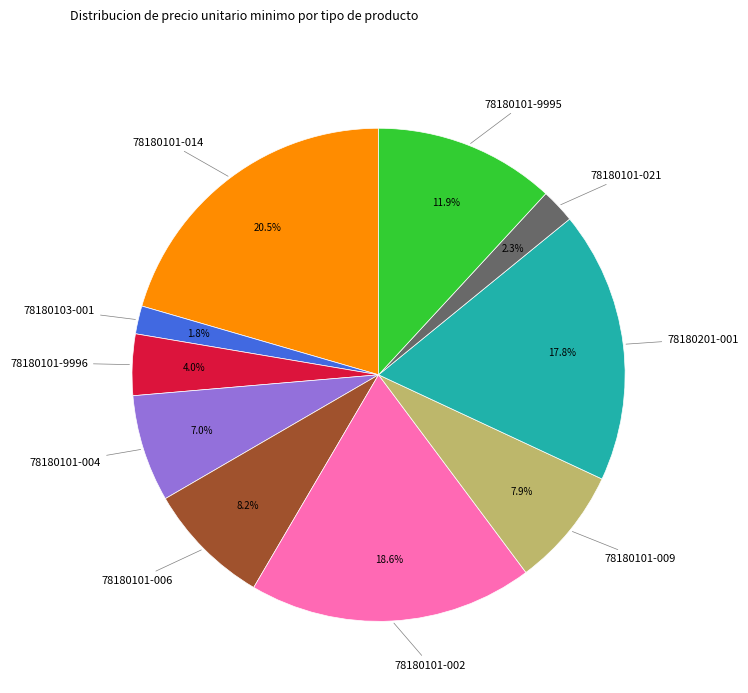

Which category has the biggest portion of the pie?

78180101-014